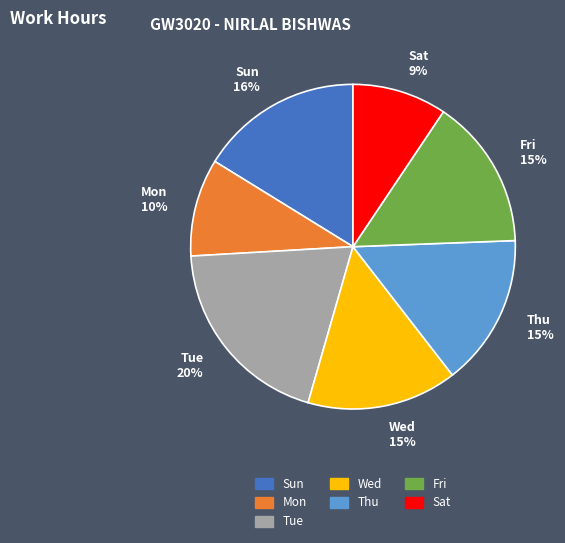

What percentage is the Mon 10% slice, to the nearest percent?

10%